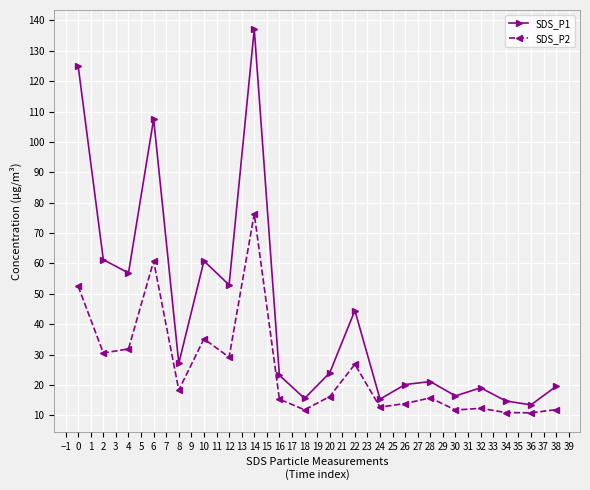

The value of SDS_P2 at 22 is 42.0. True or false?

False